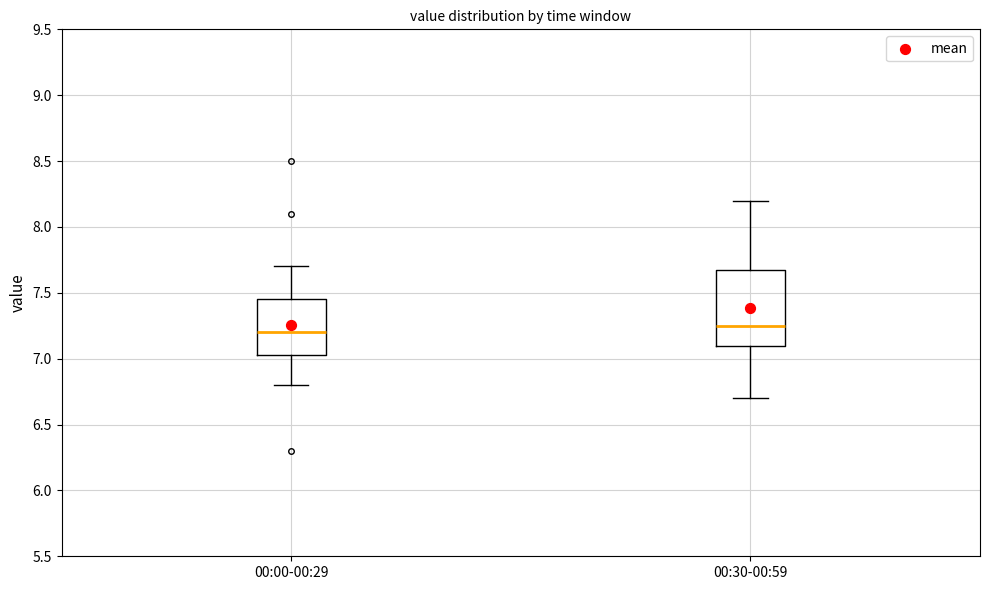

Comparing the boxes themselves (not the whiskers), which one is the tallest?

00:30-00:59